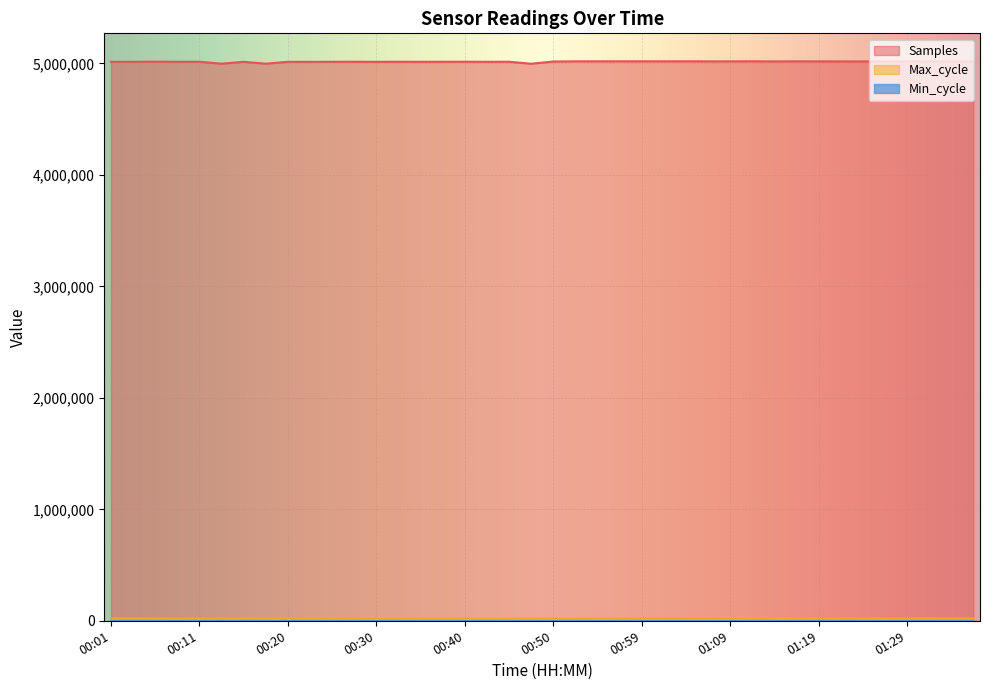

Which category has the highest value across all series?

01:04